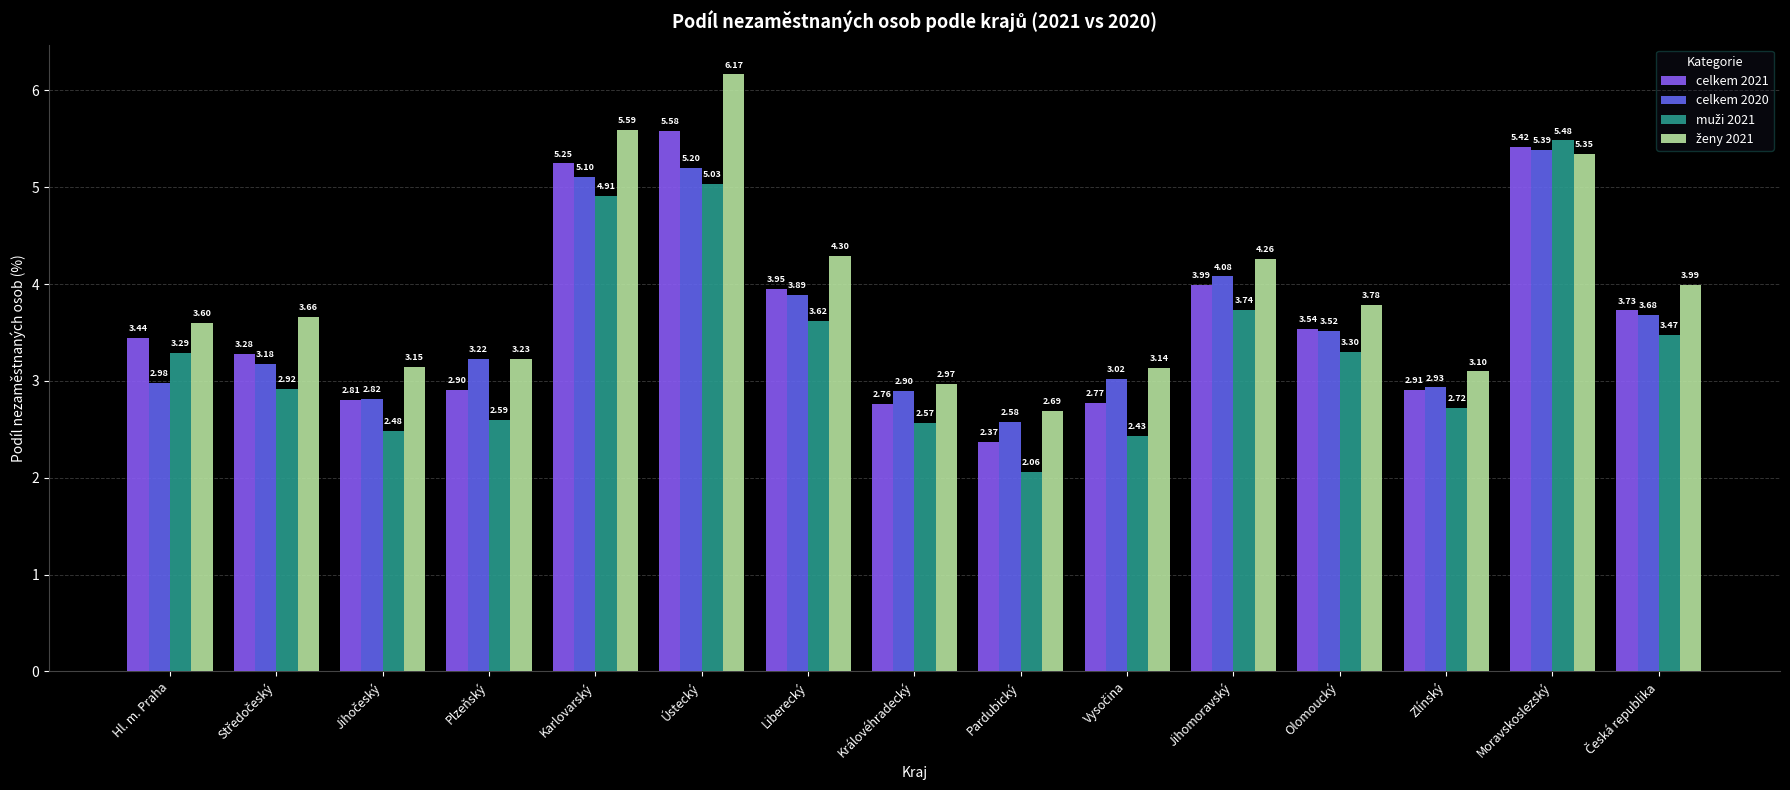

What is the label of the 8th bar from the right?

Královéhradecký